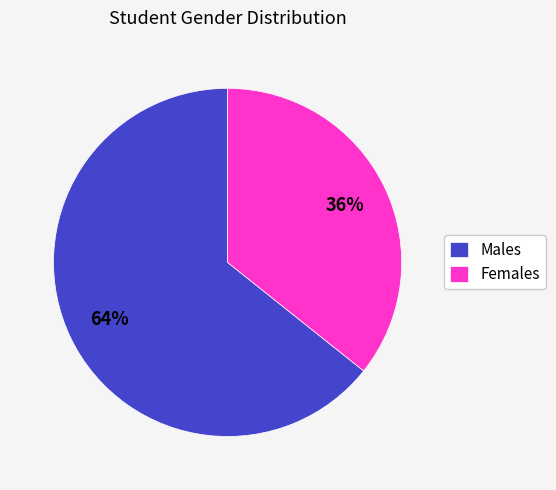

The Males slice represents 64% of the pie. True or false?

True